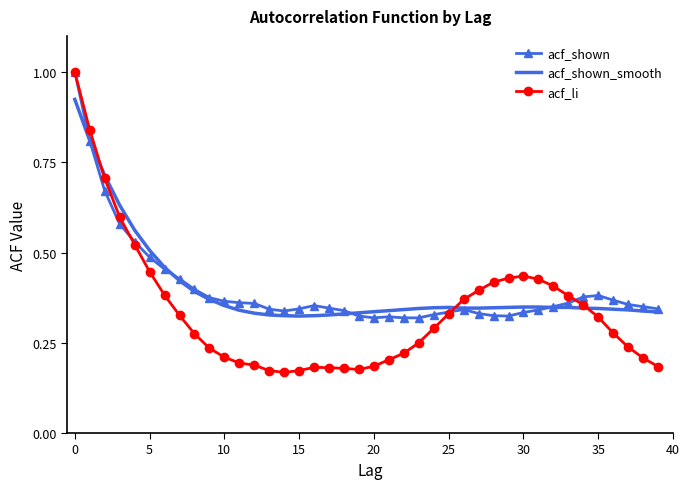

Which series has the widest spread of values?

acf_li